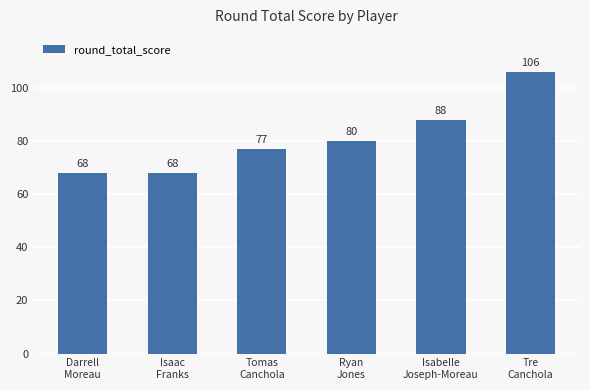

What is the maximum value shown in the chart?

106